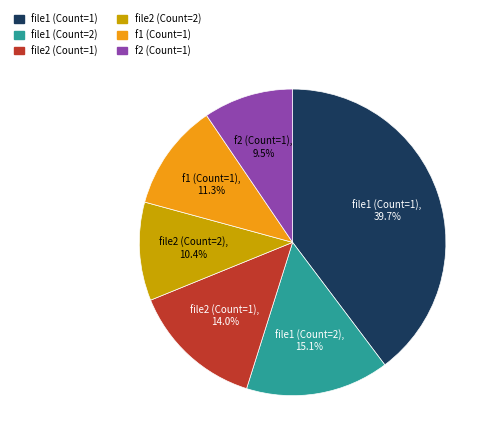

What is the largest slice in the pie chart?

file1 (Count=1)